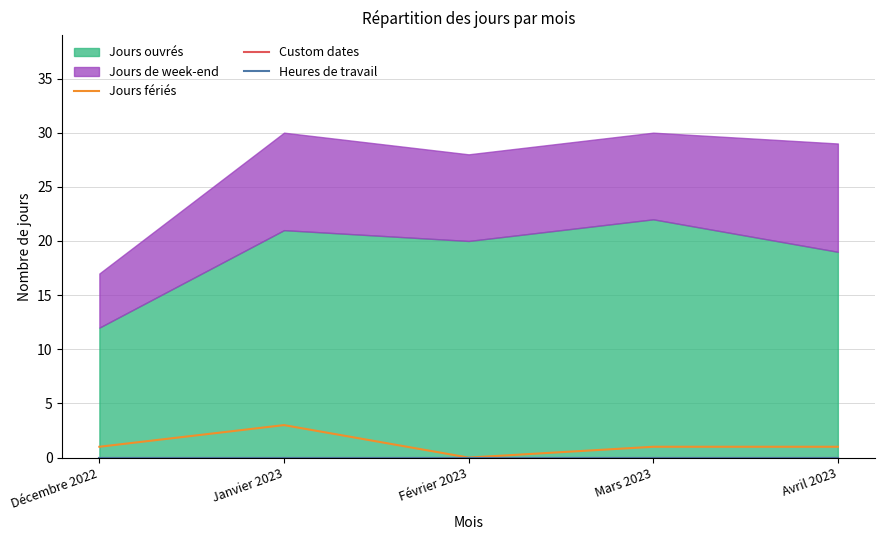

Rank the categories by Heures de travail value from lowest to highest.

Décembre 2022, Janvier 2023, Février 2023, Mars 2023, Avril 2023